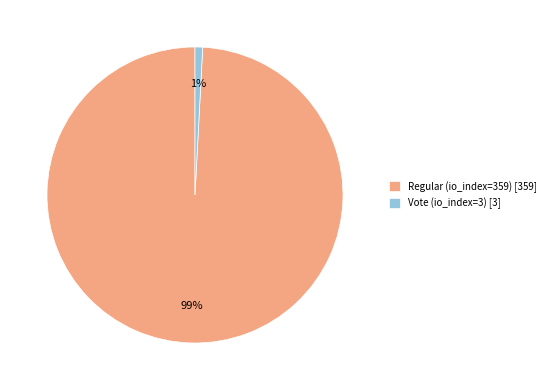

To the nearest percent, what is the difference between the largest and smallest slice percentages?

98%